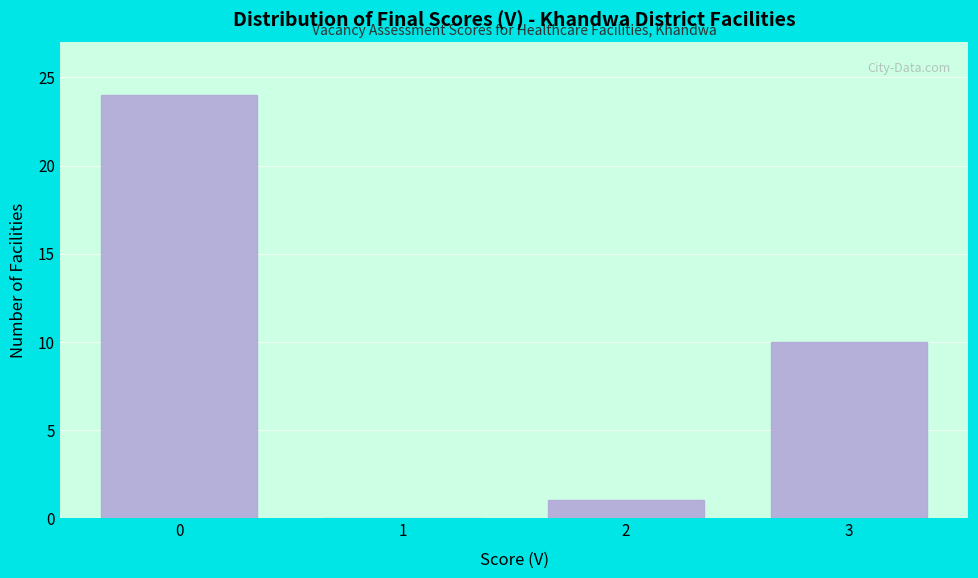

Reading left to right, list all the values displayed in this chart.

0=24	1=0	2=1	3=10